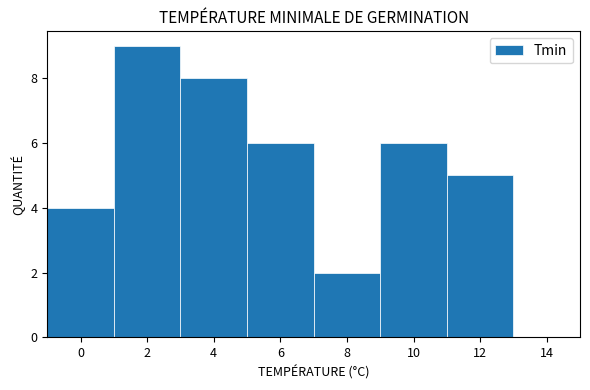

Reading left to right, list every bar in this chart as the range it spans on the x-axis followed by its height. The values are not printed on the chart, so give them approximately, as read against the axis.

-1 to 1: 4
1 to 3: 9
3 to 5: 8
5 to 7: 6
7 to 9: 2
9 to 11: 6
11 to 13: 5
13 to 15: 0